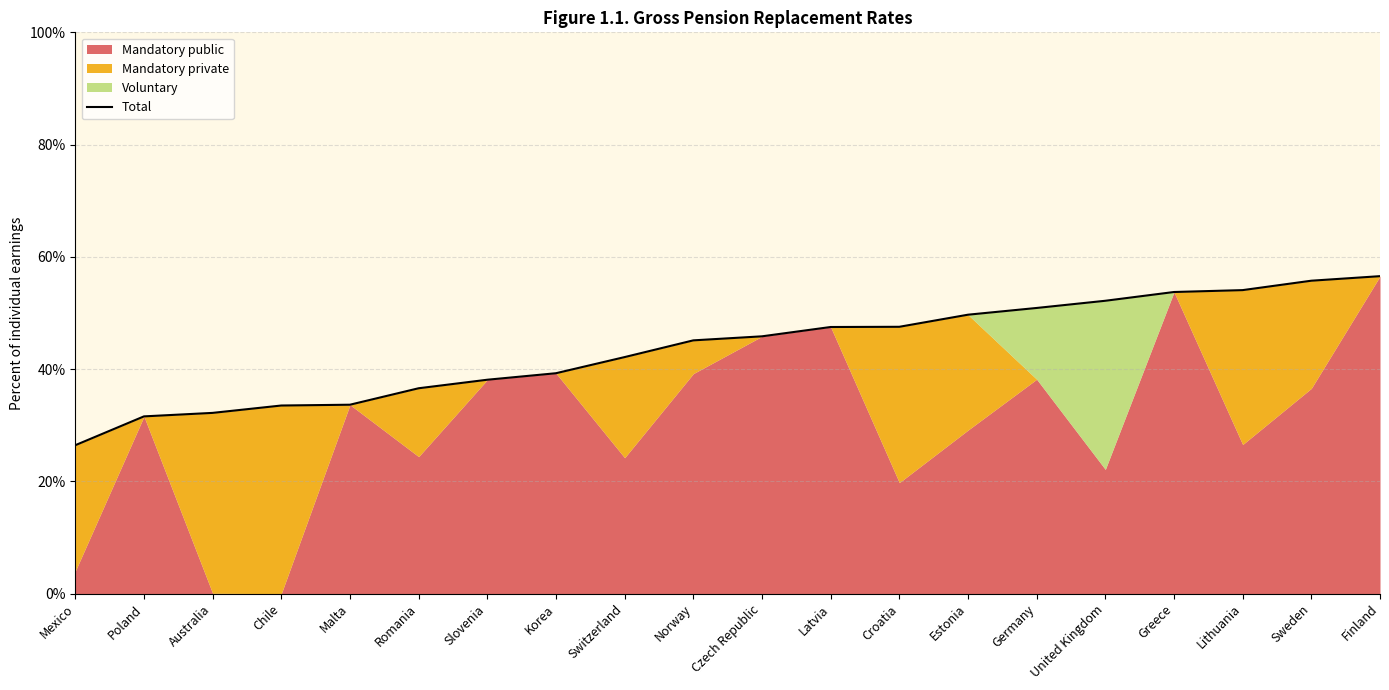

Reading left to right, transcribe all the data shown in this chart.

26.4	31.6	32.2	33.5	33.7	36.6	38.1	39.3	42.1	45.1	45.8	47.5	47.5	49.7	50.9	52.2	53.7	54.1	55.8	56.6